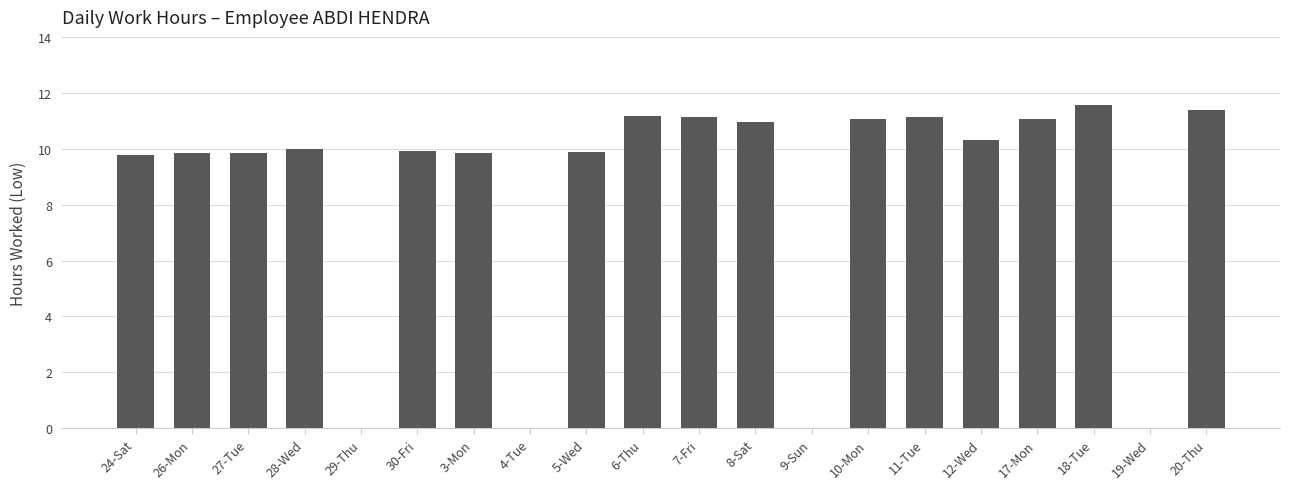

What is the greatest value displayed?

11.6